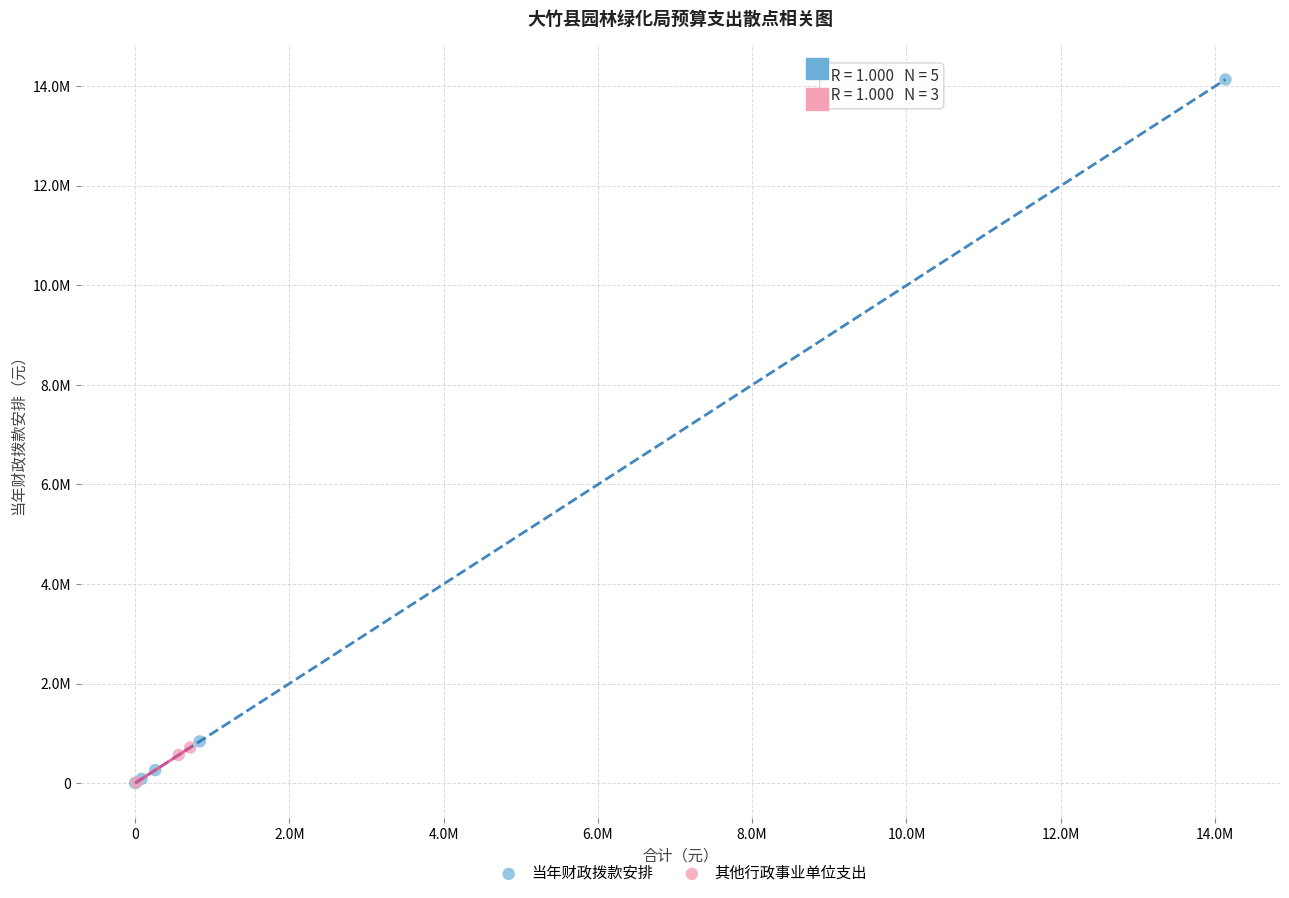

What are all the series names shown in the legend?

当年财政拨款安排, 其他行政事业单位支出